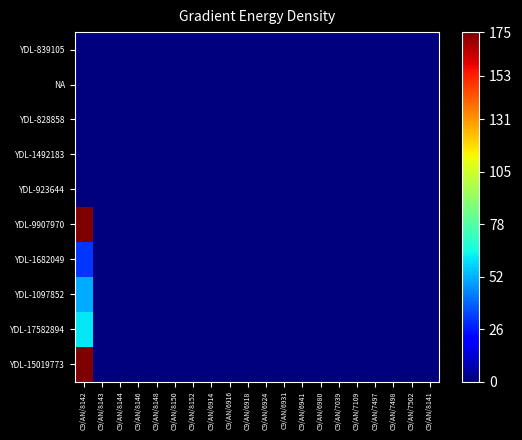

At which category does the chart reach its minimum across all series?

C9/AN/8142